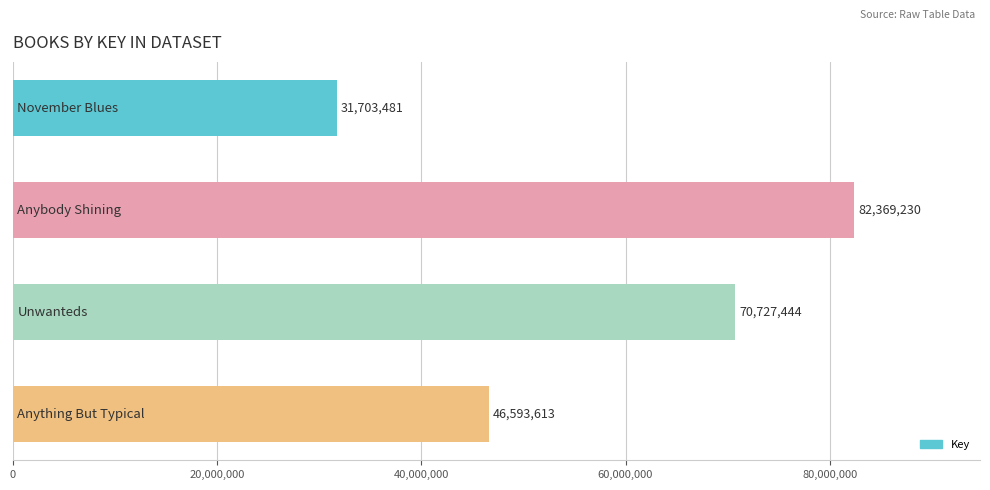

Reading top to bottom, extract all data points from this chart.

31703481	82369230	70727444	46593613